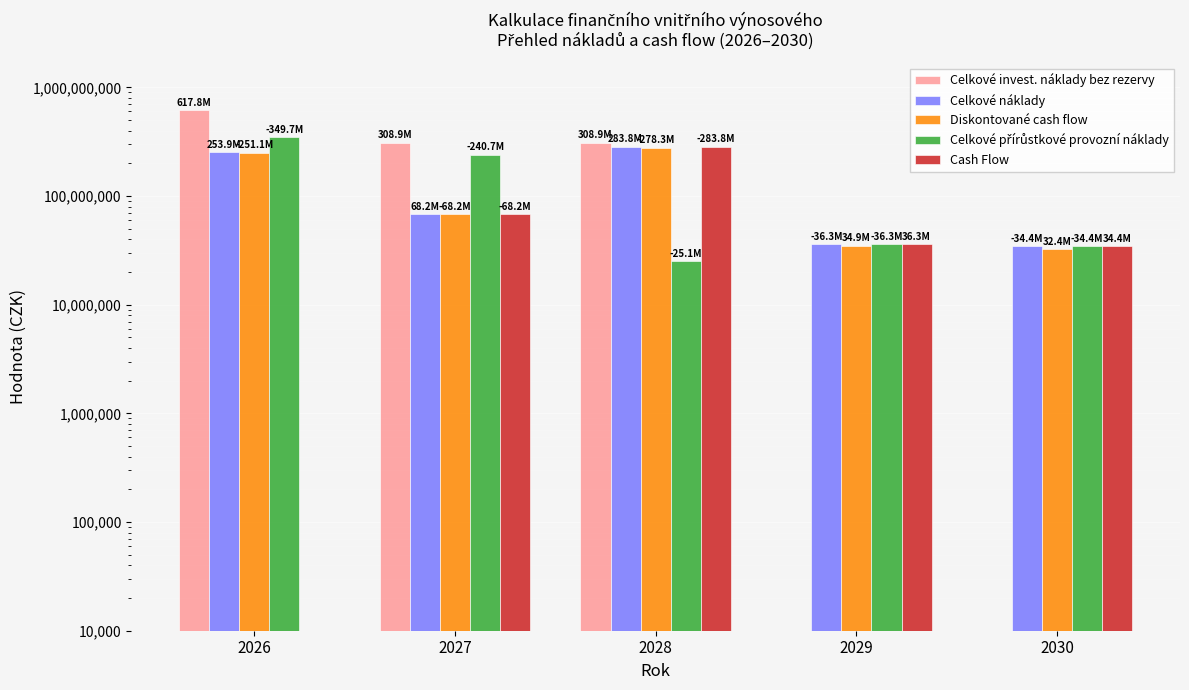

At 2026, list the series in order from smallest to largest.

Cash Flow, Diskontované cash flow, Celkové náklady, Celkové přírůstkové provozní náklady, Celkové invest. náklady bez rezervy